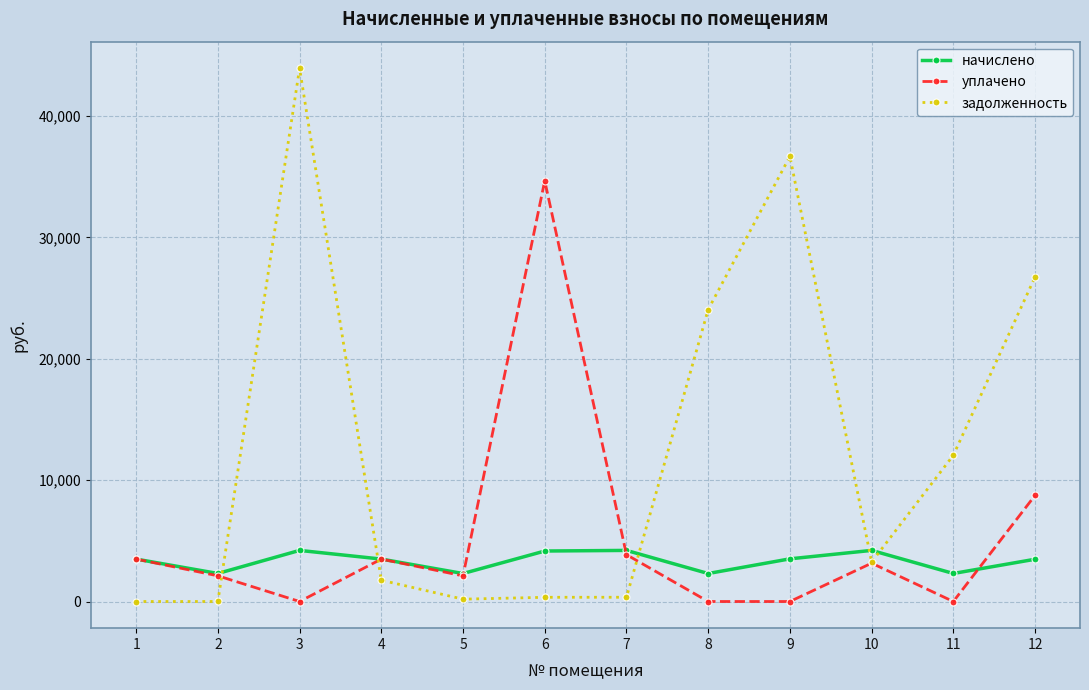

What is the difference between the highest and lowest values at 4?

1741.5